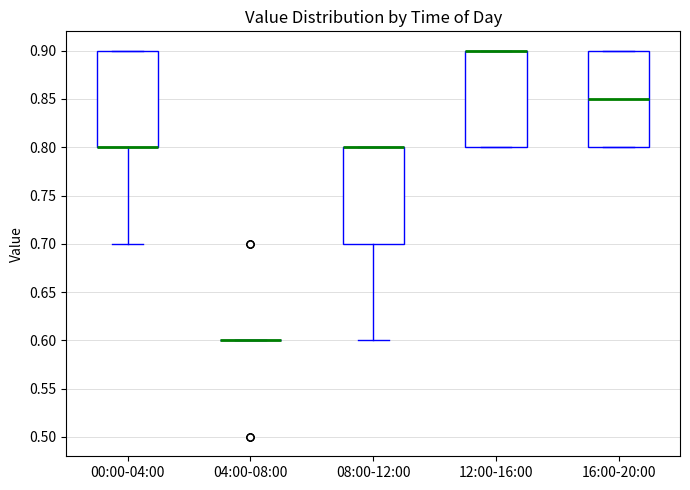

Reading left to right, read every box against the y-axis: the position of its median line, the range the box covers, and the ends of its whiskers. The values are not printed on the chart, so give them approximately, as read against the axis.

00:00-04:00: median 0.80 (drawn on the box's lower edge), box 0.80 to 0.90, whiskers 0.70 to 0.90
04:00-08:00: box collapsed to a line at 0.60, whiskers 0.60 to 0.60
08:00-12:00: median 0.80 (drawn on the box's upper edge), box 0.70 to 0.80, whiskers 0.60 to 0.80
12:00-16:00: median 0.90 (drawn on the box's upper edge), box 0.80 to 0.90, whiskers 0.80 to 0.90
16:00-20:00: median 0.85, box 0.80 to 0.90, whiskers 0.80 to 0.90